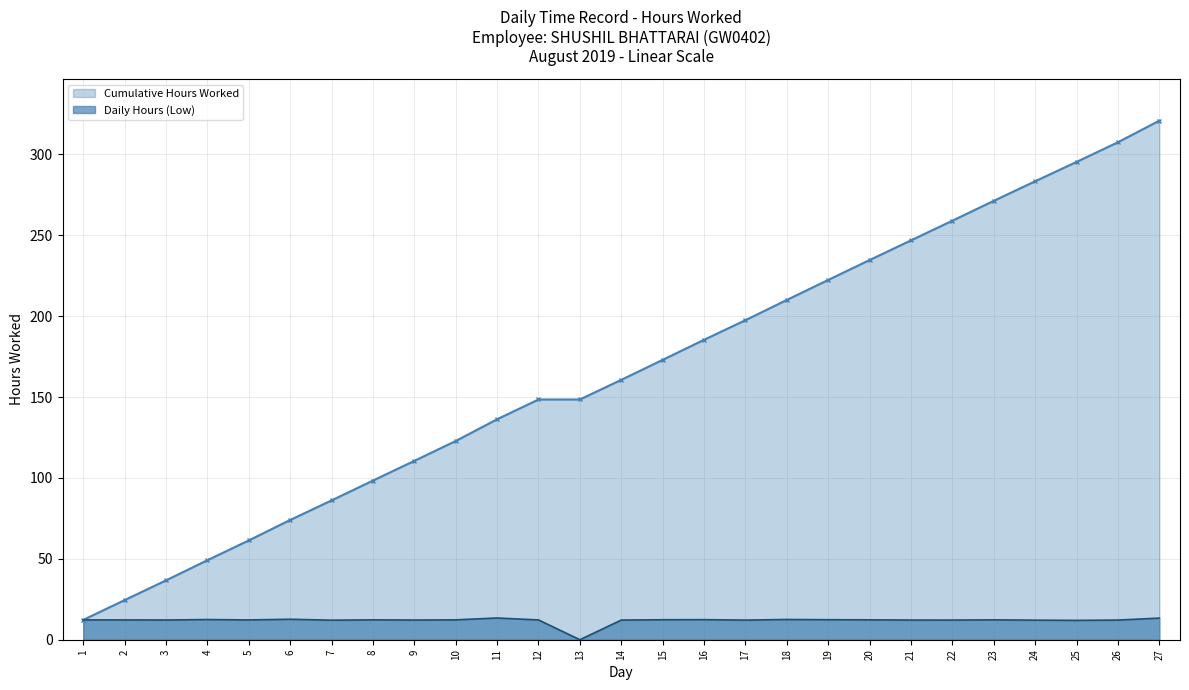

Is it true that Cumulative Hours Worked equals 210.0 at 18?

True